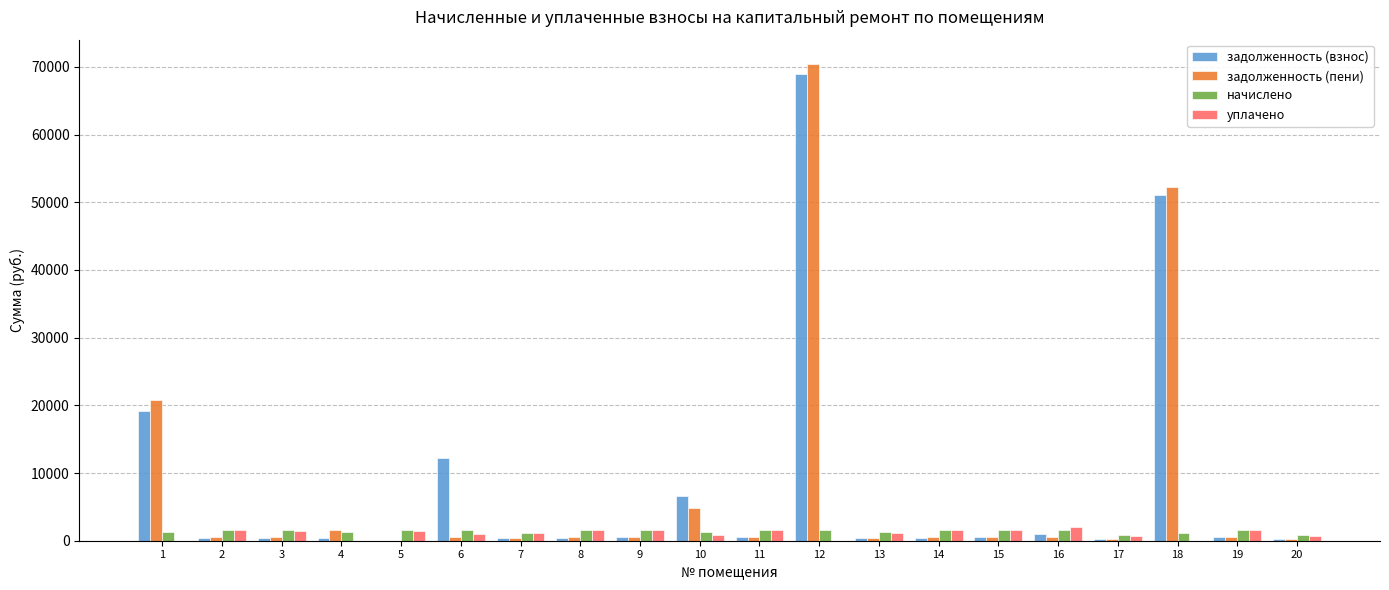

What are all the series names shown in the legend?

задолженность (взнос), задолженность (пени), начислено, уплачено